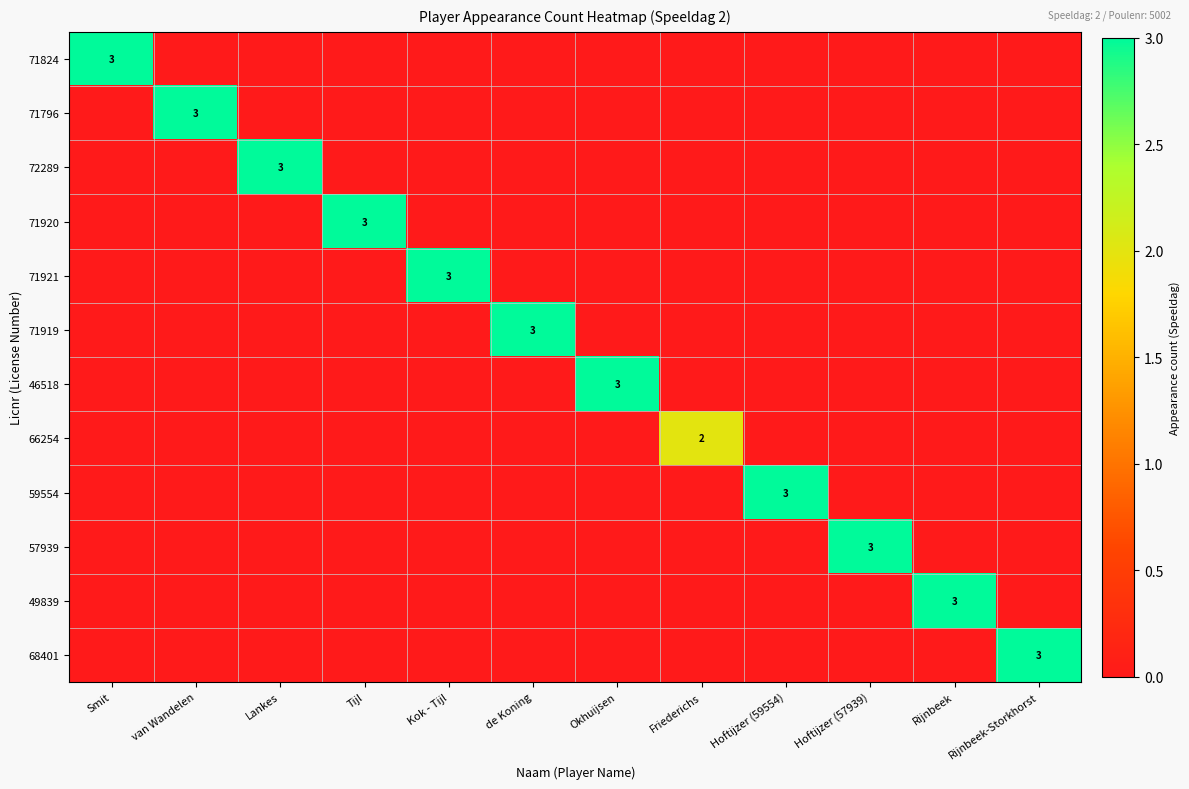

The value of 49839 at Kok - Tijl is 0. True or false?

True